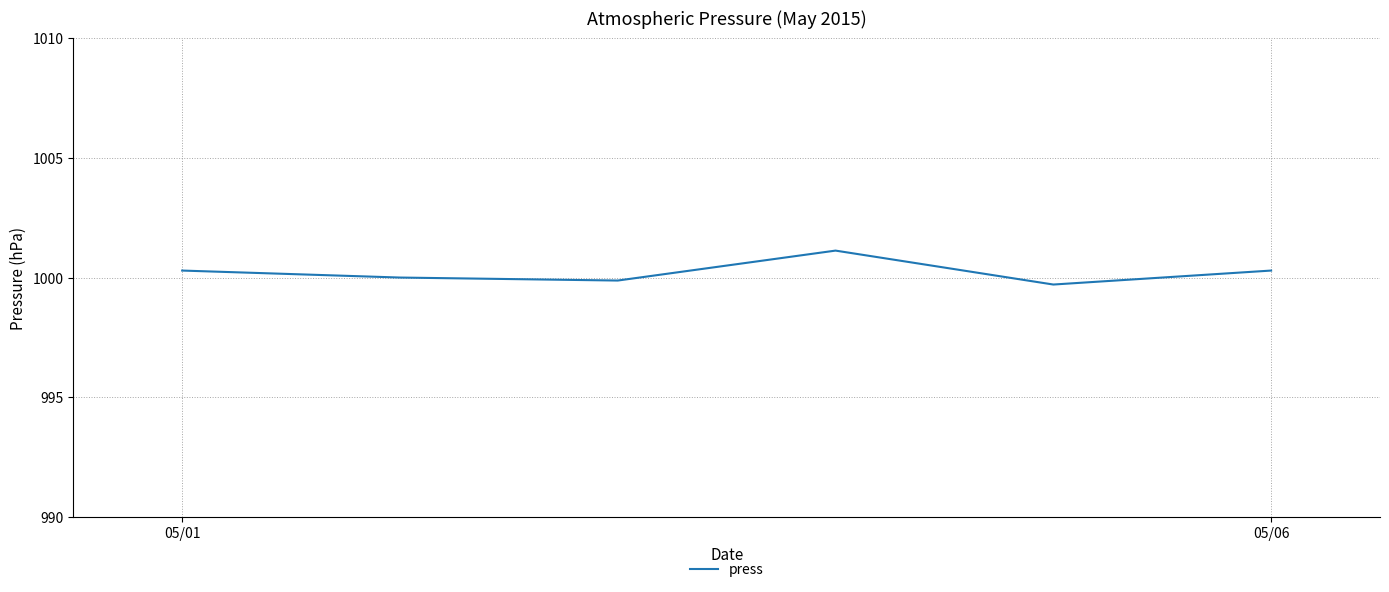

What is the smallest value displayed?

999.7